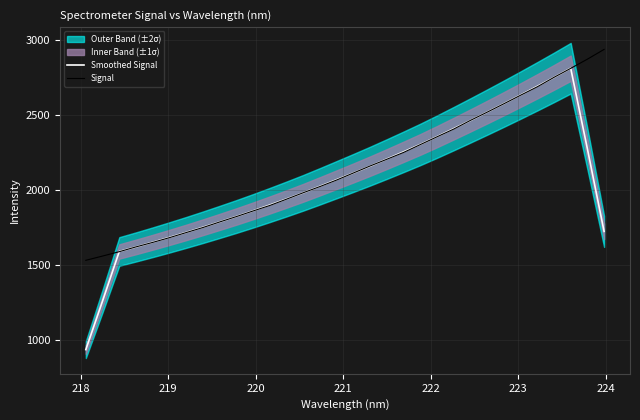

What is the sum of all Smoothed Signal values?

65830.9